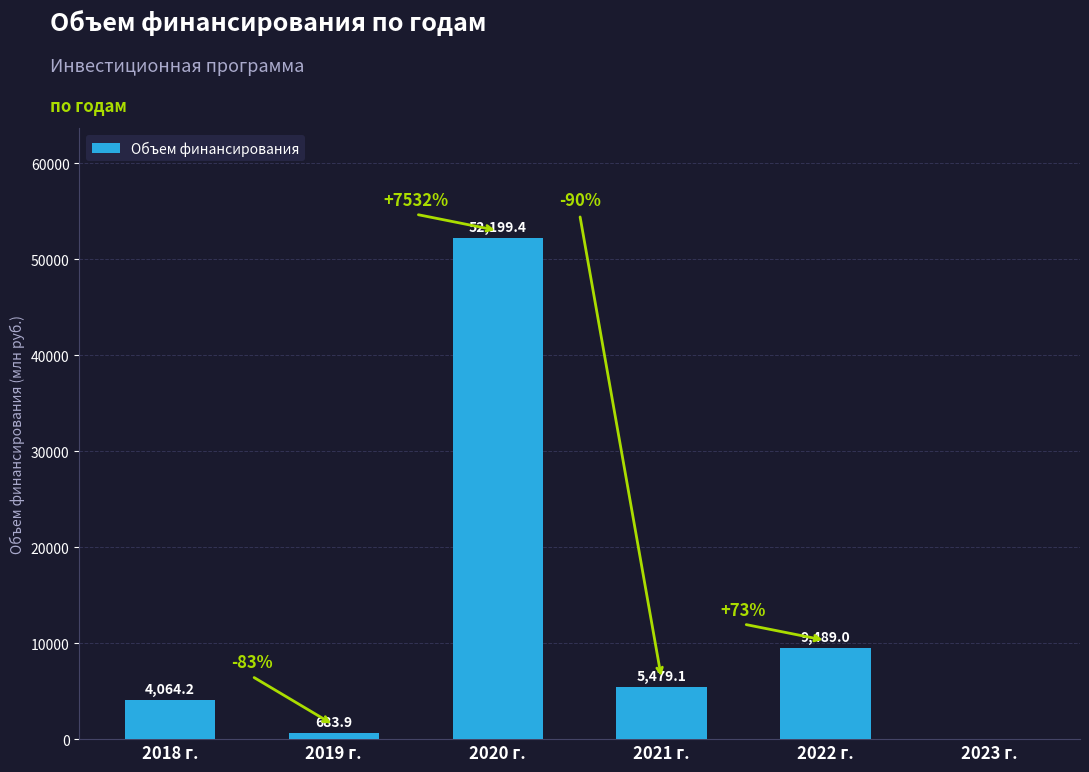

True or false: the data shows 8935.9 at 2021 г..

False